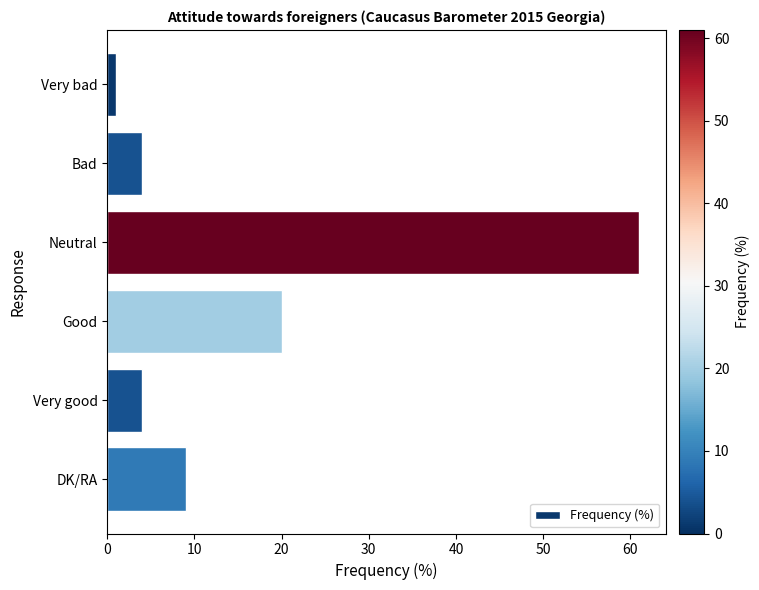

What is the maximum value shown in the chart?

61